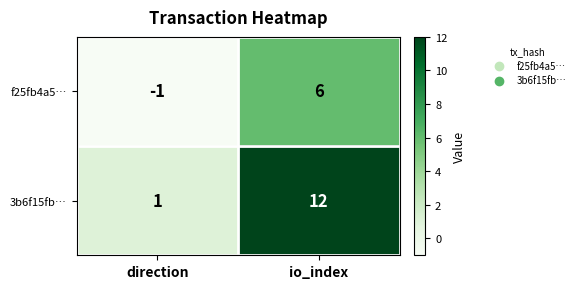

Where is f25fb4a5… nearest to the value 2?

direction